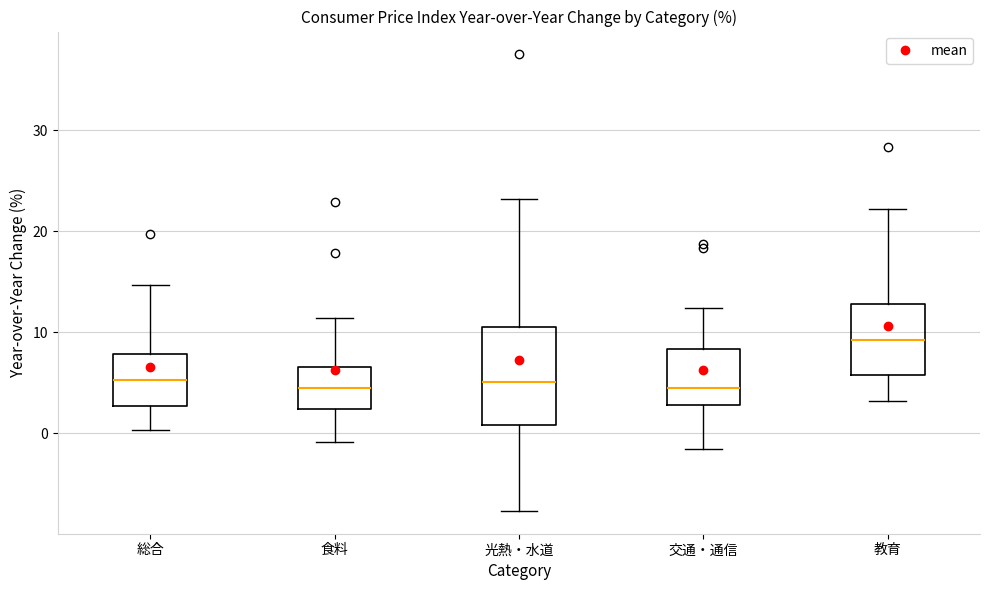

Where is the upper edge of the box for 教育 on the y-axis? The values are not printed on the chart, so give them approximately, as read against the axis.

13